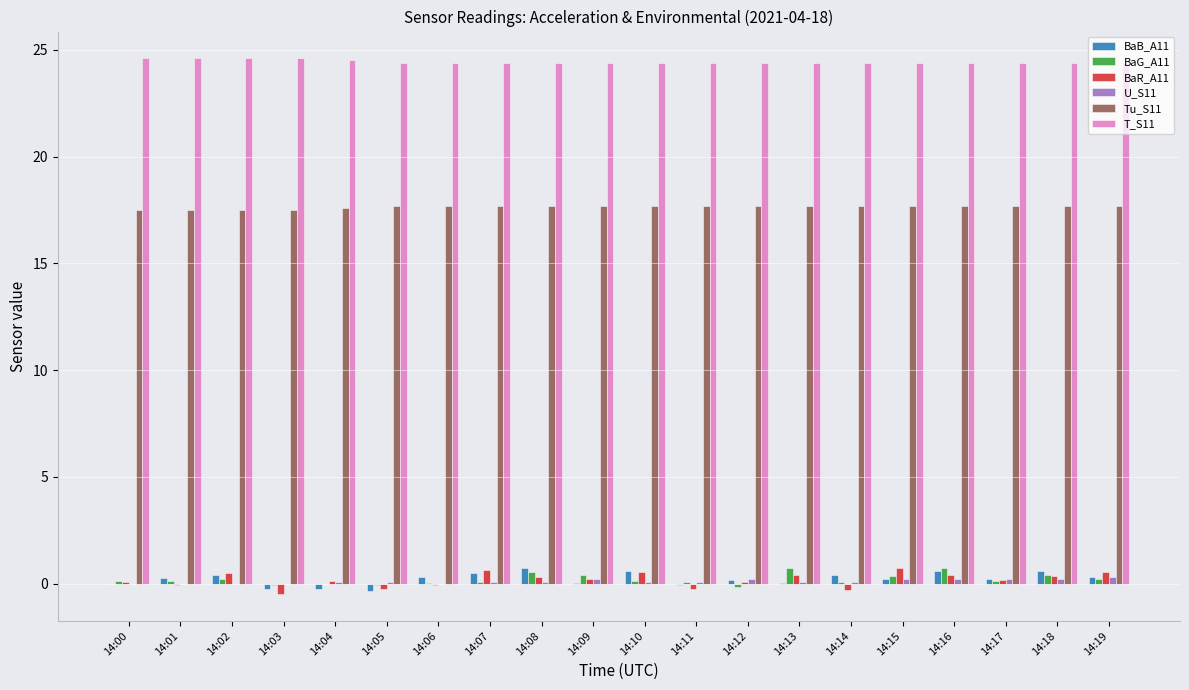

What is the total value across all series at 14:06?

42.4